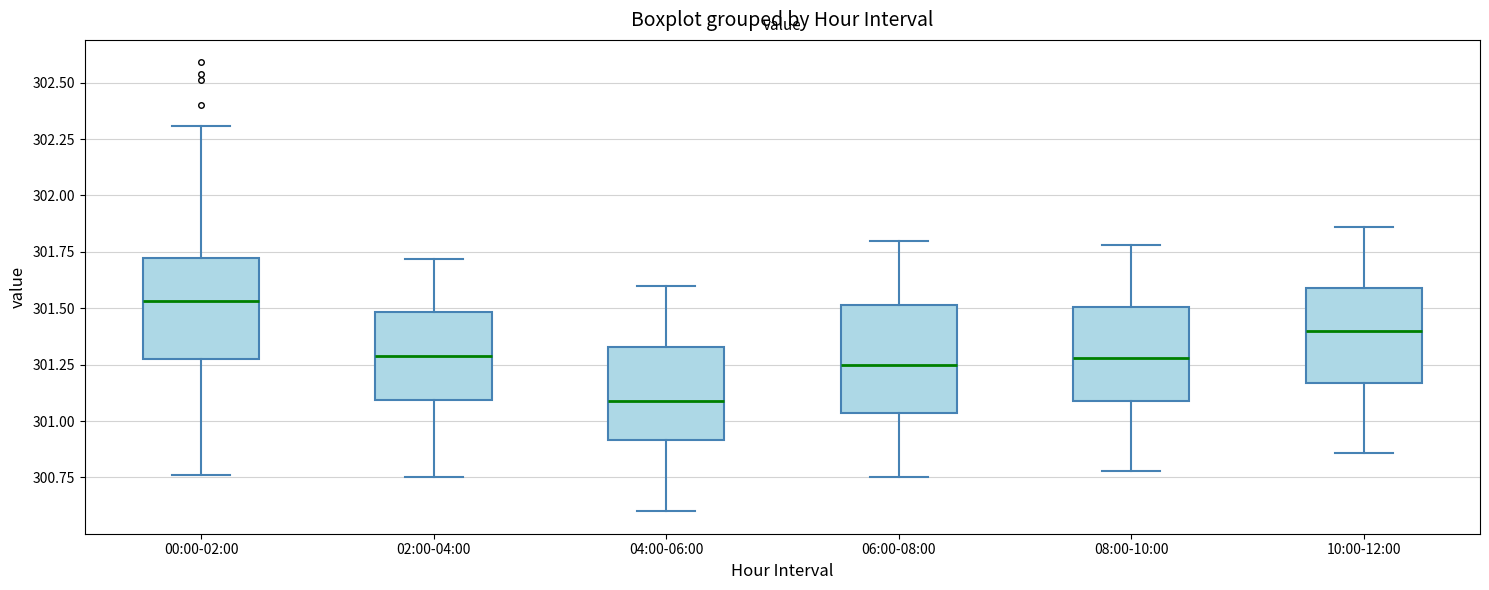

Reading left to right, transcribe this box plot: for each box, give where its median line is, the range the box spans, and where its two whiskers end, as read against the y-axis. The values are not printed on the chart, so give them approximately, as read against the axis.

00:00-02:00: median 301.55, box 301.30 to 301.70, whiskers 300.75 to 302.30
02:00-04:00: median 301.30, box 301.10 to 301.50, whiskers 300.75 to 301.70
04:00-06:00: median 301.10, box 300.90 to 301.35, whiskers 300.60 to 301.60
06:00-08:00: median 301.25, box 301.05 to 301.50, whiskers 300.75 to 301.80
08:00-10:00: median 301.30, box 301.10 to 301.50, whiskers 300.80 to 301.80
10:00-12:00: median 301.40, box 301.15 to 301.60, whiskers 300.85 to 301.85